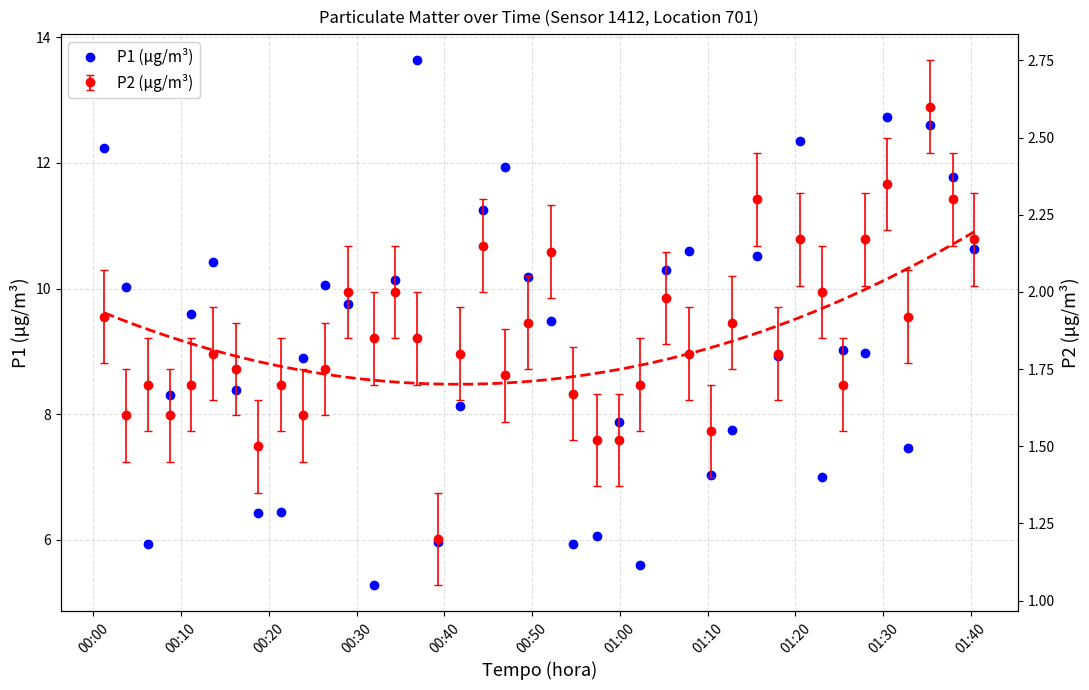

True or false: P1 (μg/m³) has more than 0 points higher than both neighbors.

True